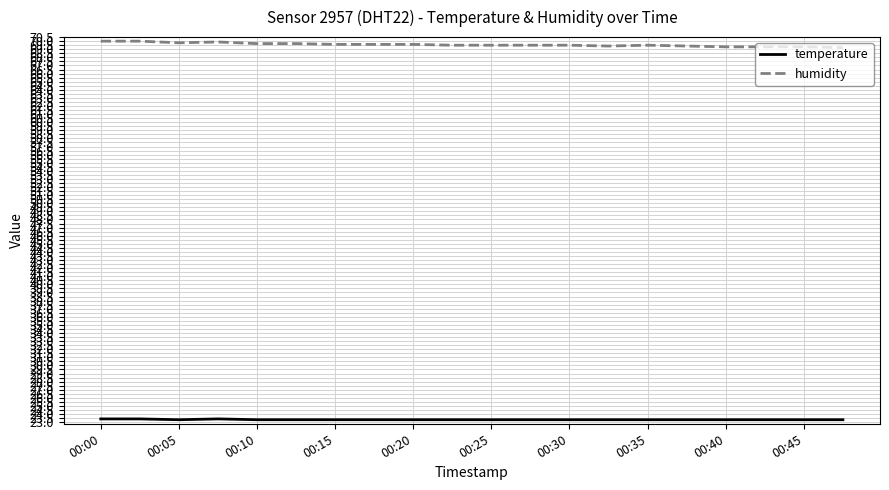

True or false: humidity and temperature cross at least once.

False